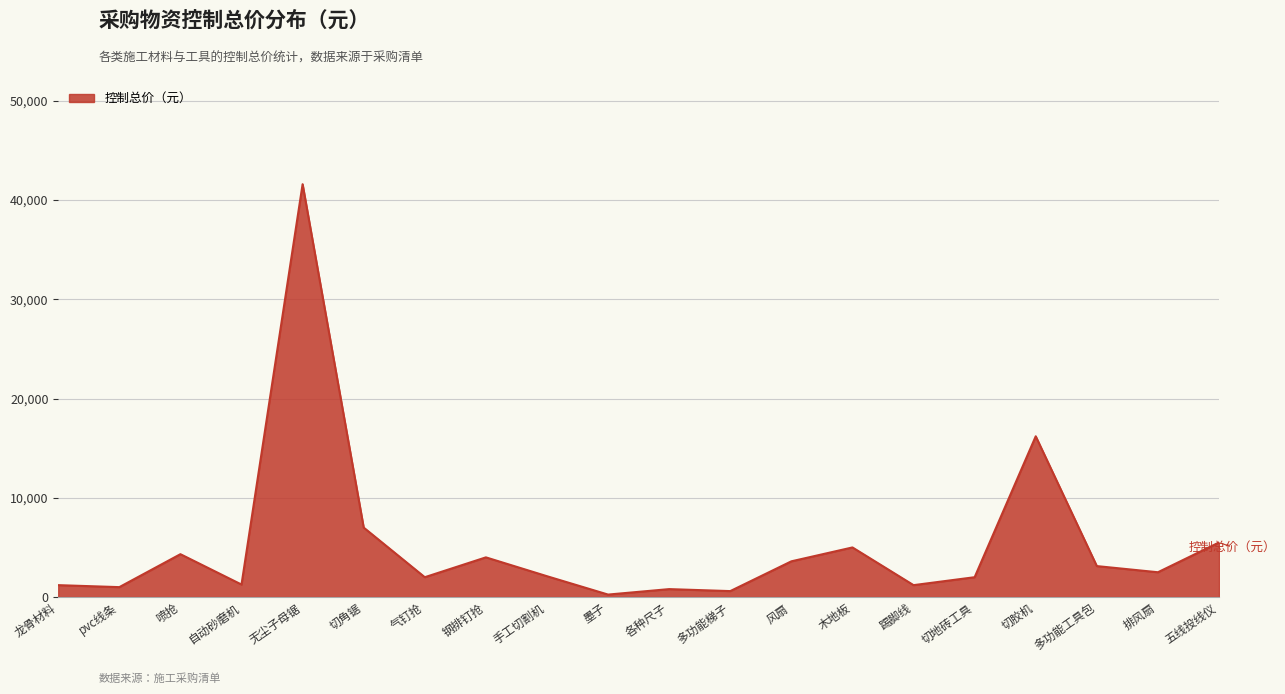

What is the approximate value at 切地砖工具?

2000